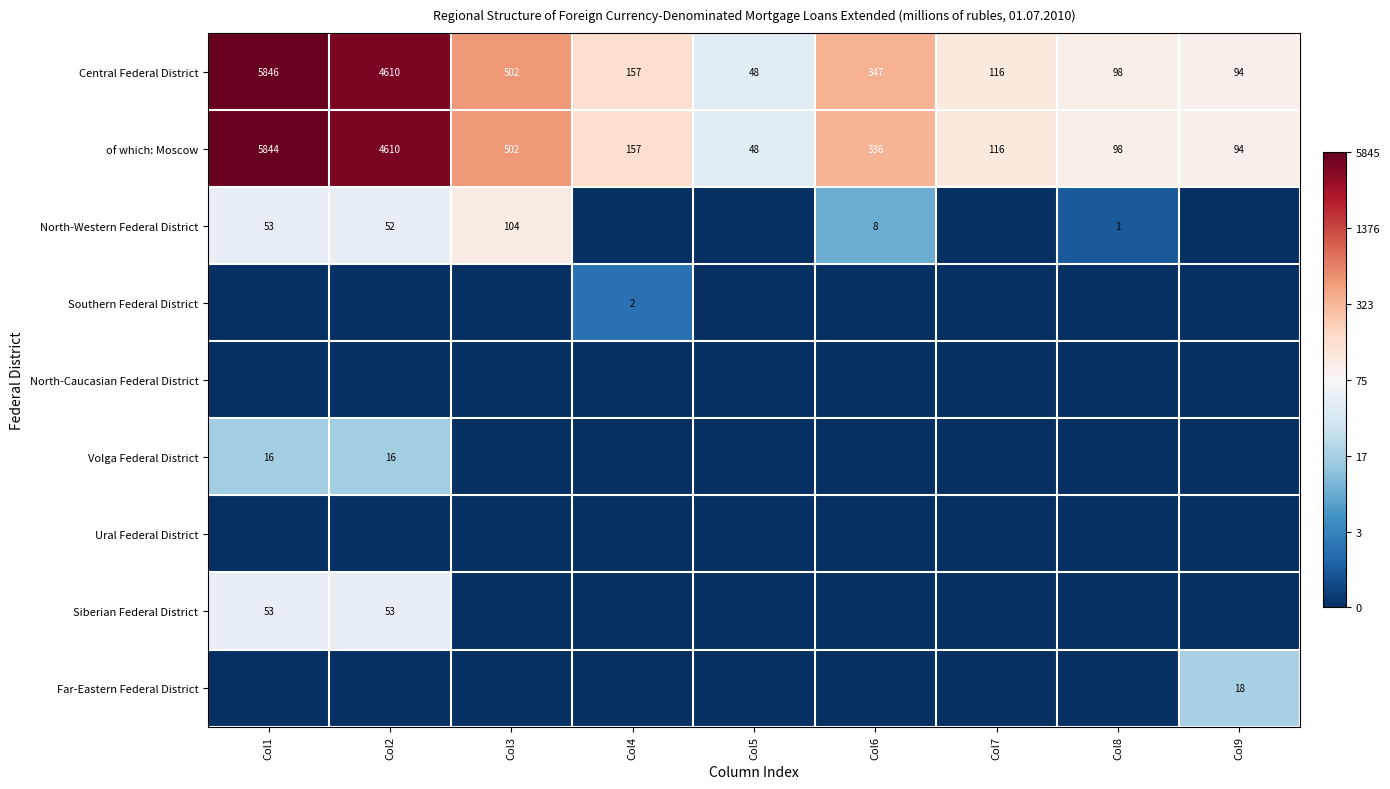

Rank the categories by of which: Moscow value from lowest to highest.

Col5, Col9, Col8, Col7, Col4, Col6, Col3, Col2, Col1